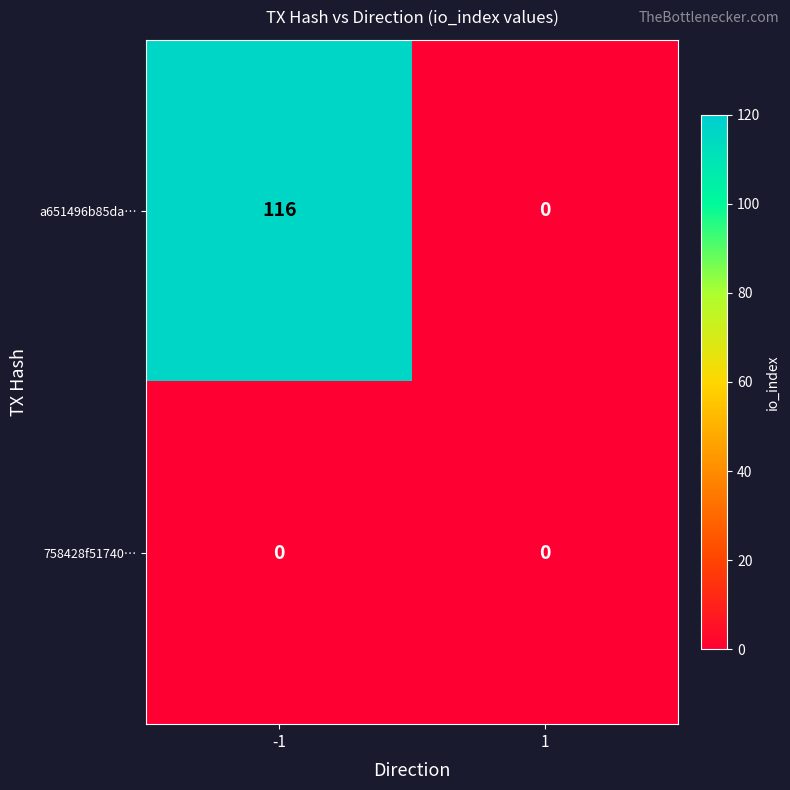

Which series has the largest range (max minus min)?

a651496b85da…